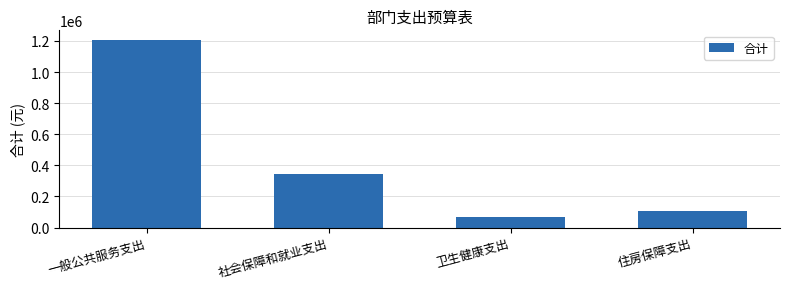

The chart shows a value of 350142.1 at 一般公共服务支出. True or false?

False